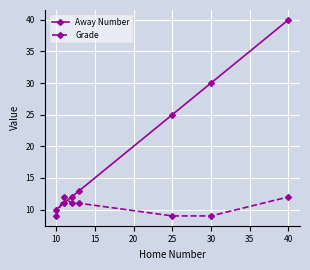

Which series has the widest spread of values?

Away Number